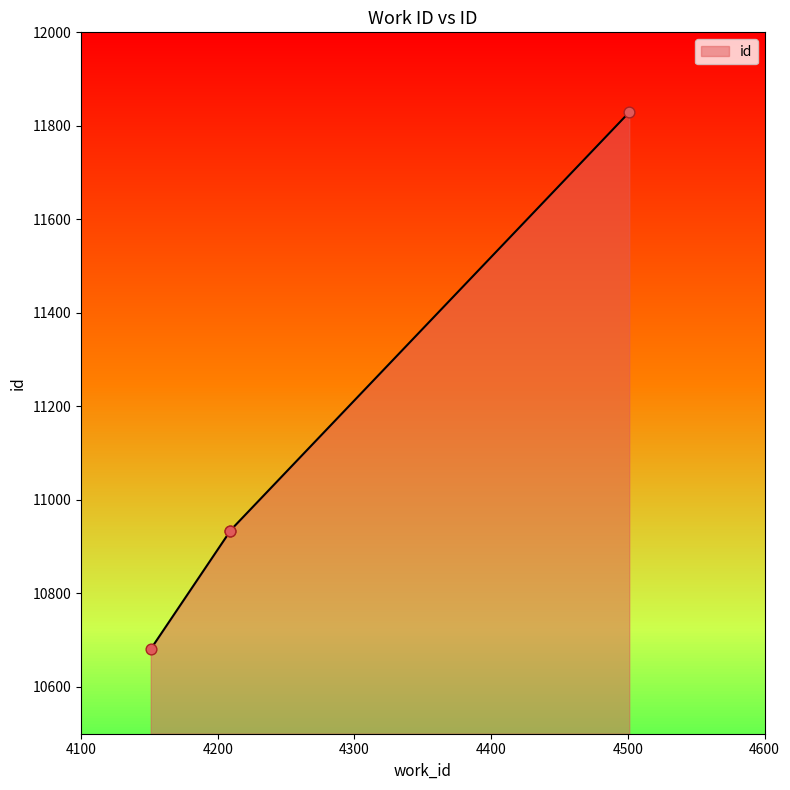

Between 4209 and 4209, which is larger?

4209